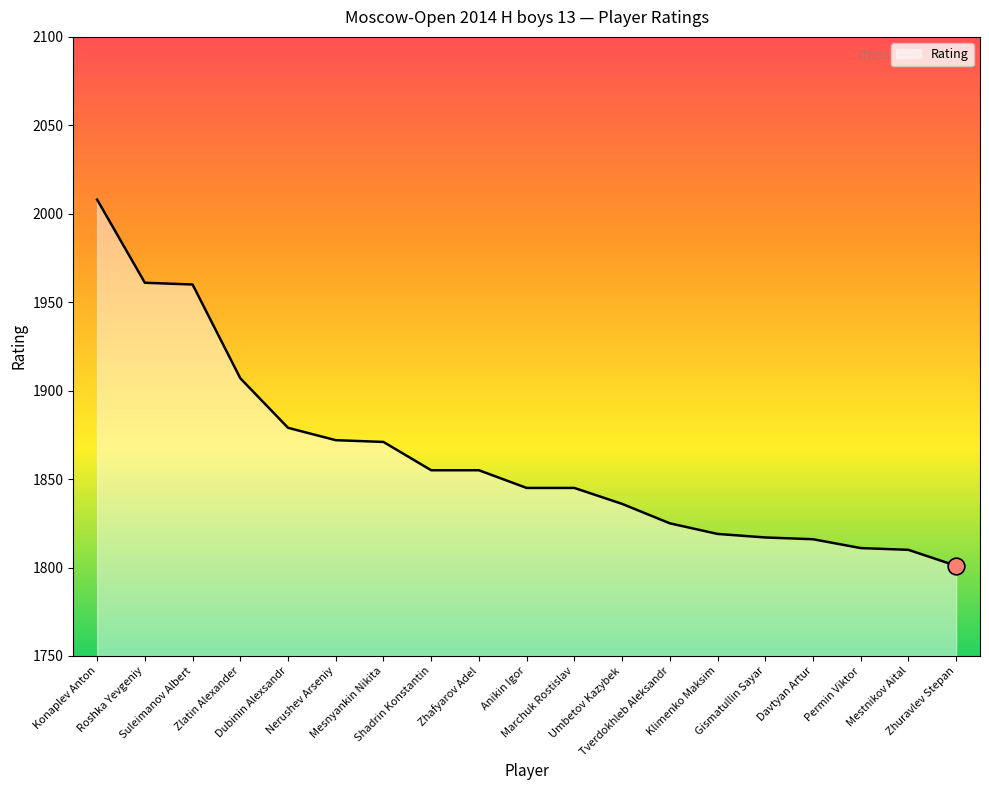

What is the greatest value displayed?

2008